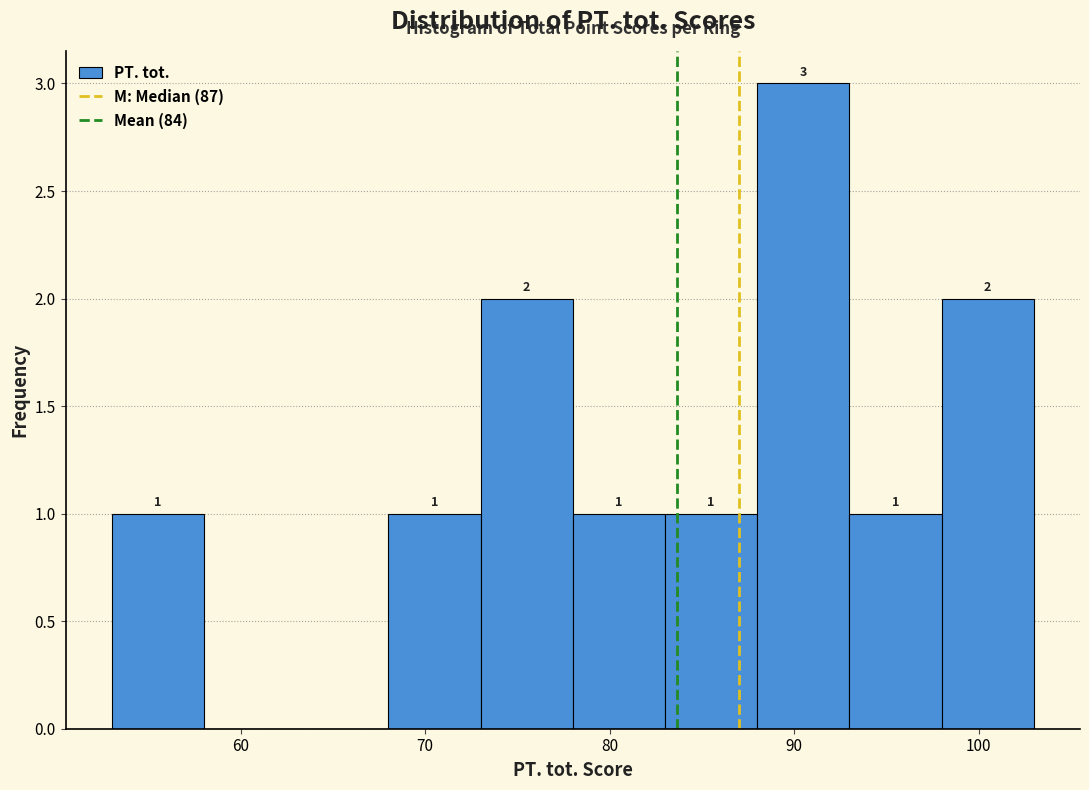

Which range on the x-axis has the tallest bar?

88 to 93